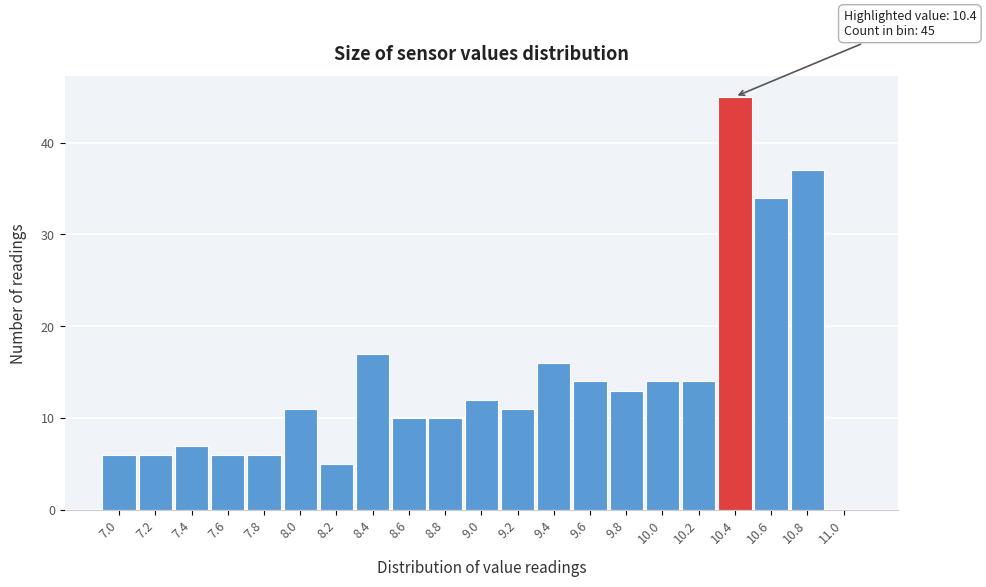

Over which range of the x-axis is the bar tallest?

10.3 to 10.5